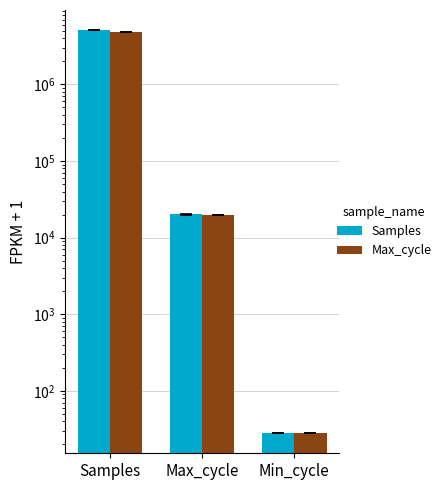

What is the greatest value displayed?

5113667.2